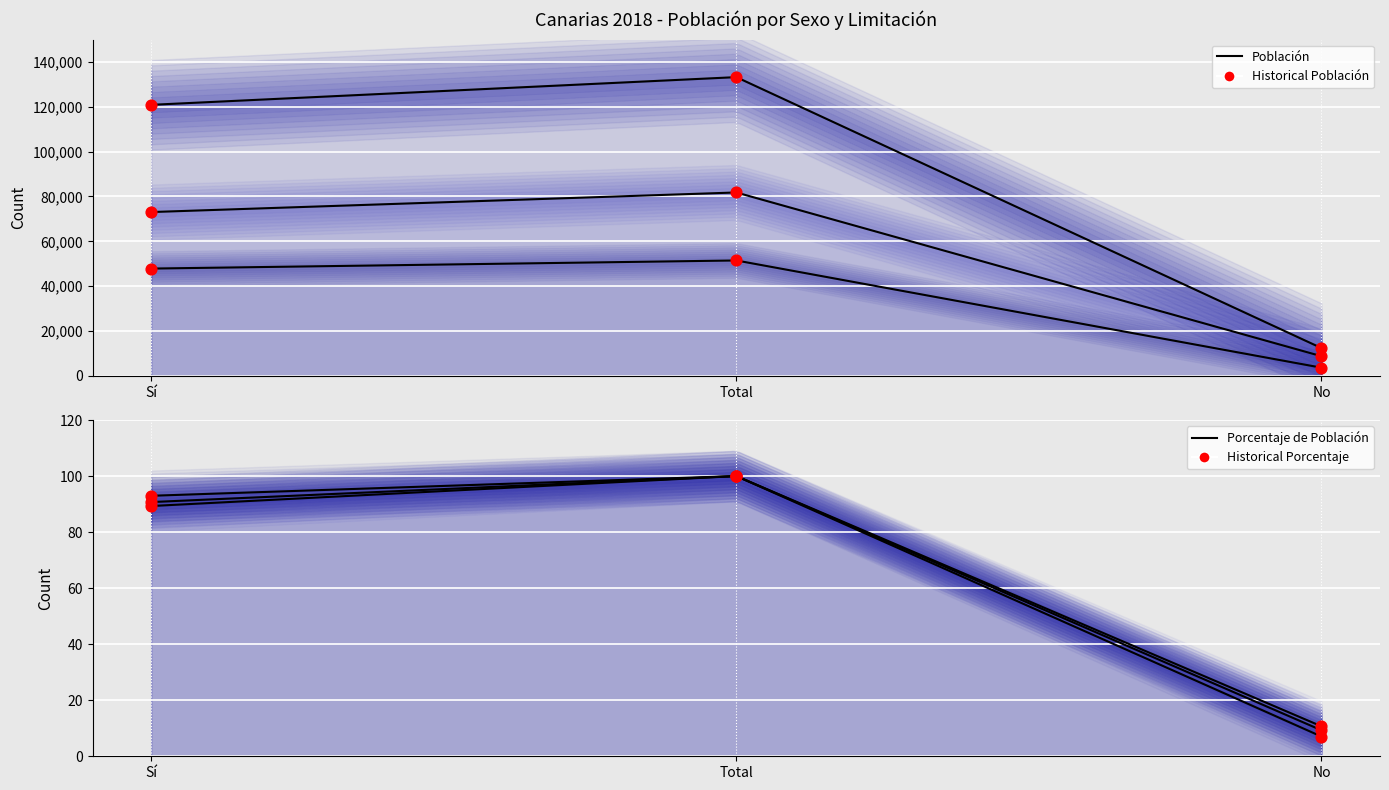

Which series has the largest total across all categories?

Historical Total